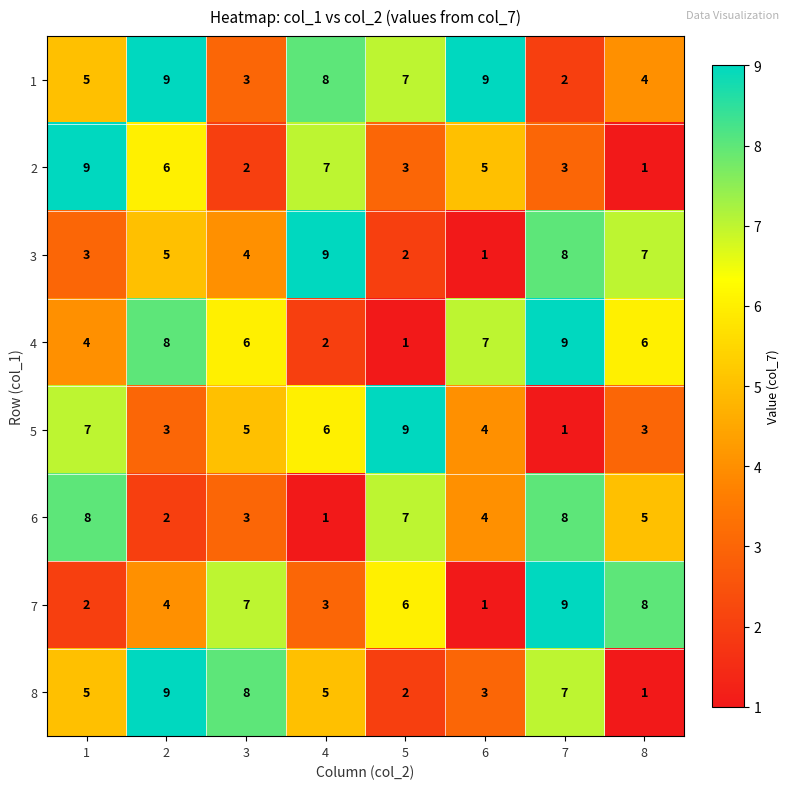

The 7 series shows 6 at 5. True or false?

True